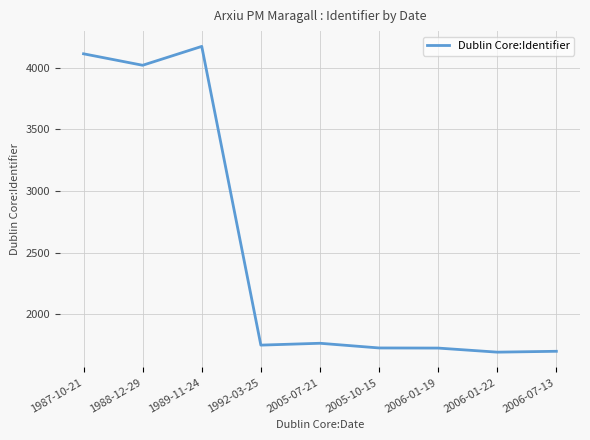

Does the chart display data point markers on the line(s)?

No